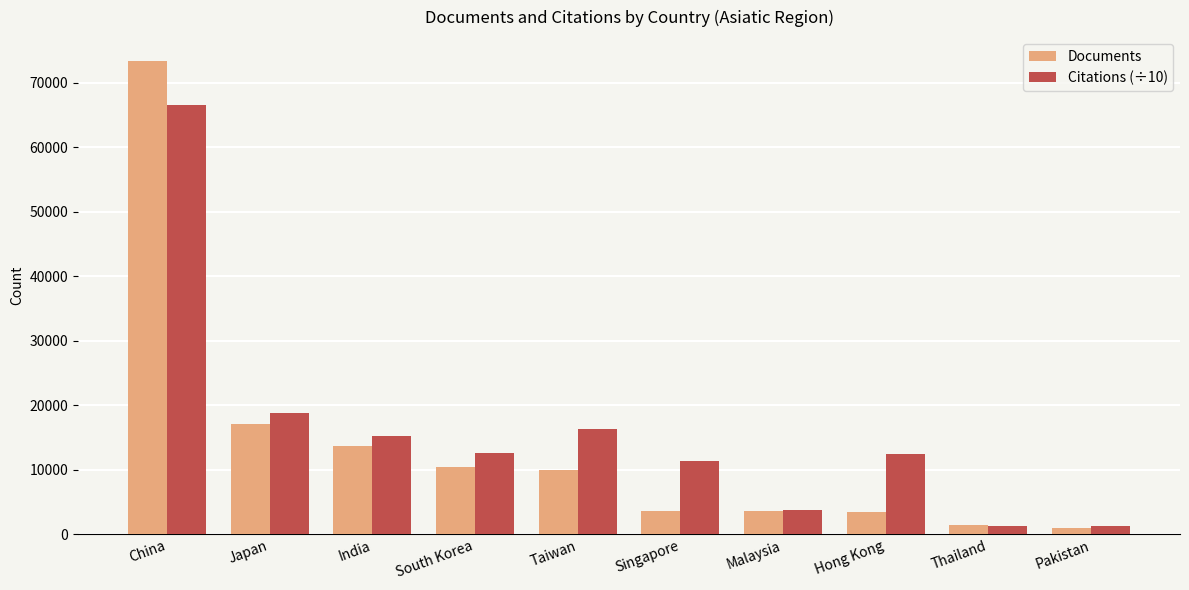

How many groups of bars are there?

10